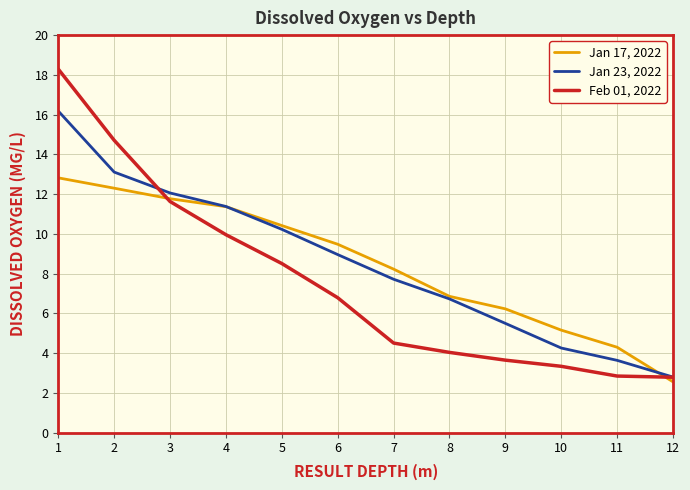

Between 4 and 9, which series saw the biggest shift?

Feb 01, 2022